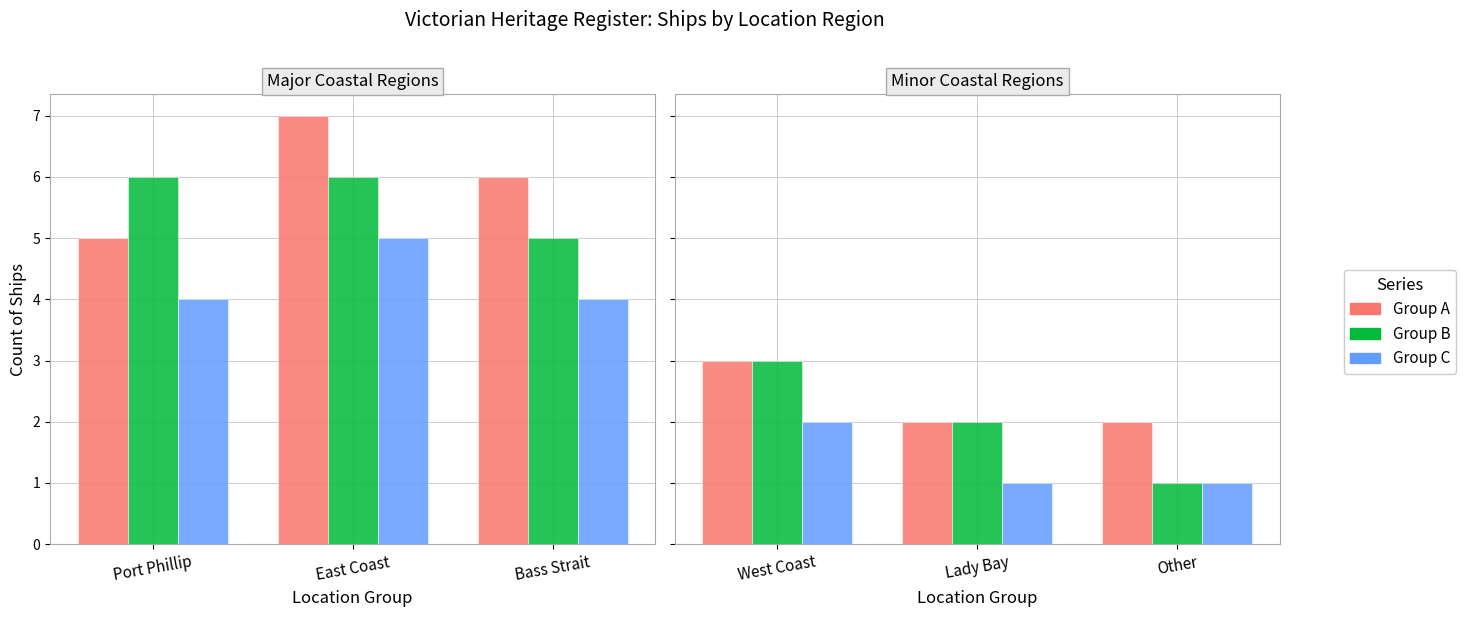

What is the label of the 2nd bar from the left?

Lady Bay